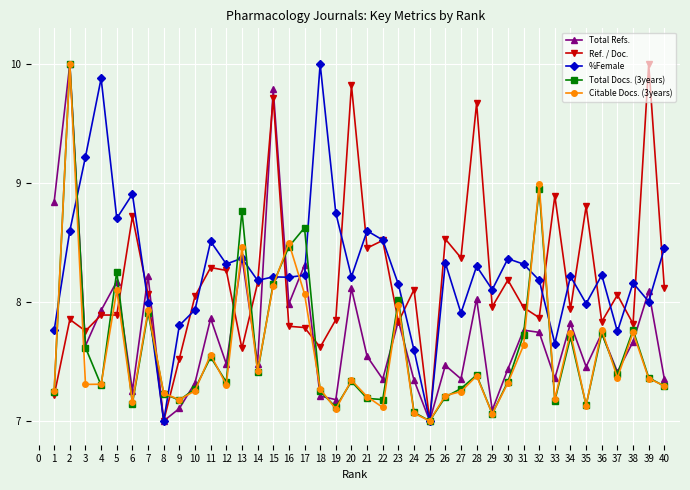

True or false: %Female has a value of 12.2 at 26.

False